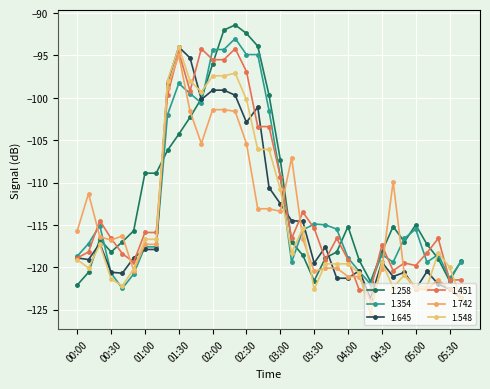

Which series has the largest total across all categories?

1.258